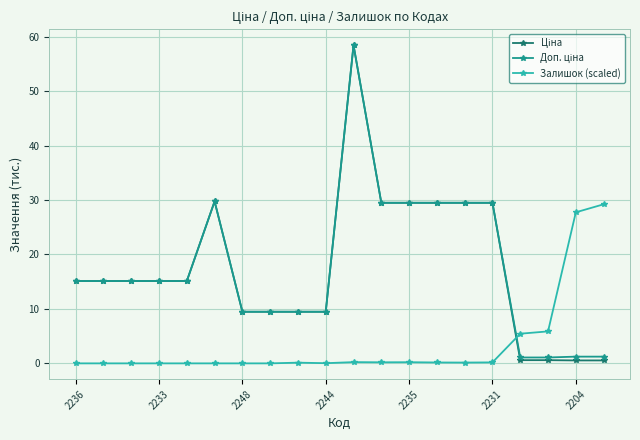

What is the value of the Залишок (scaled) point at the 17th from the left?

5.4